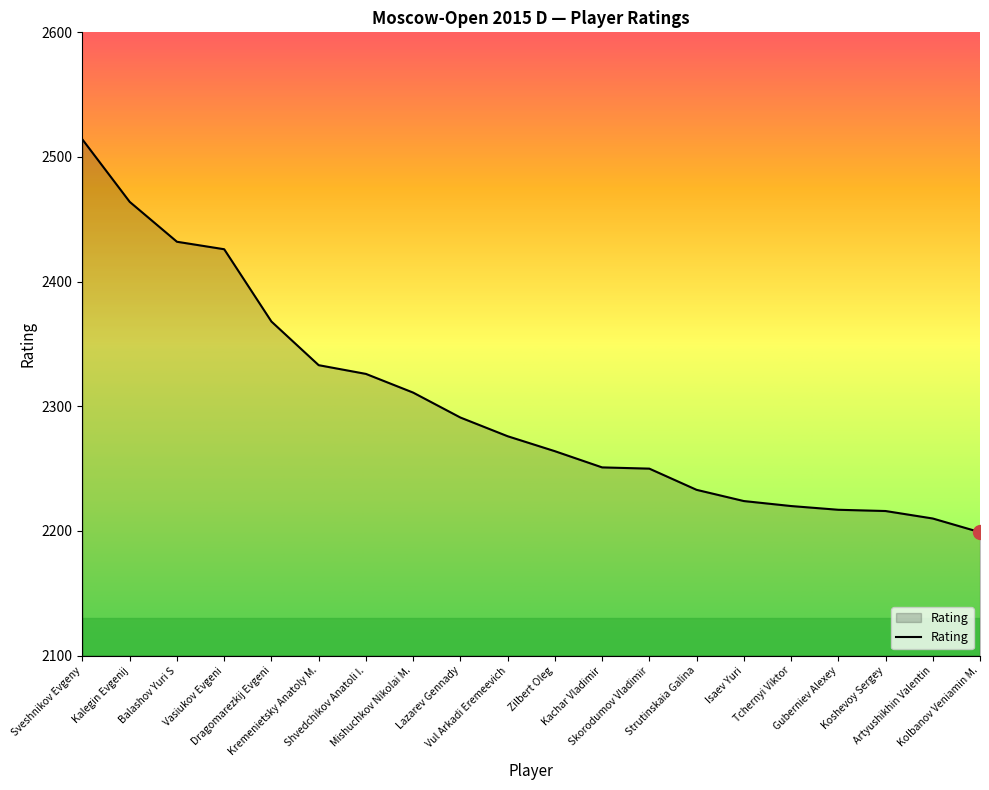

Between Sveshnikov Evgeny and Kremenietsky Anatoly M., which is larger?

Sveshnikov Evgeny